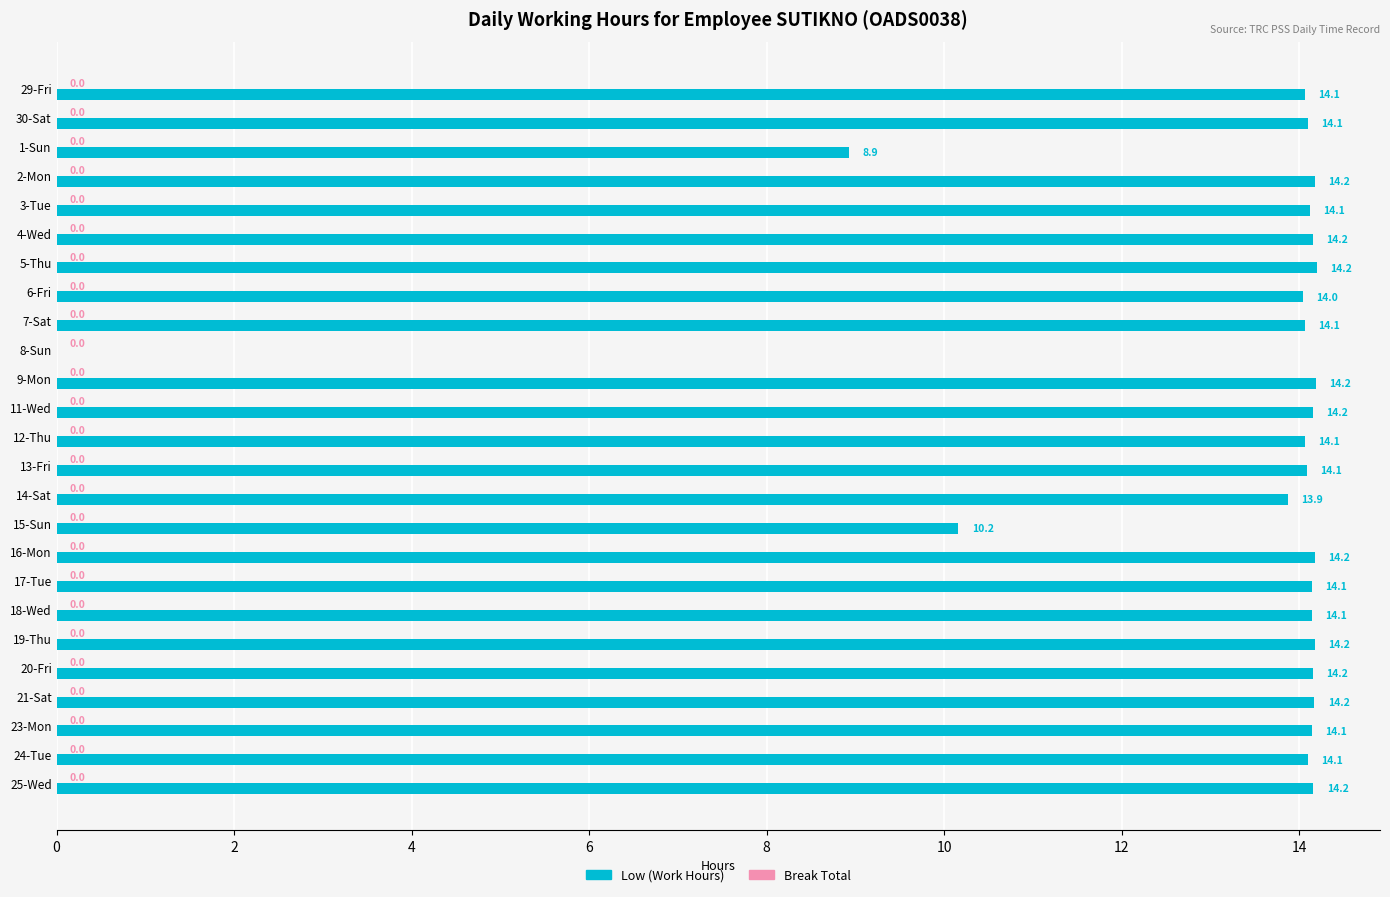

What is the approximate value at 2-Mon?

14.2